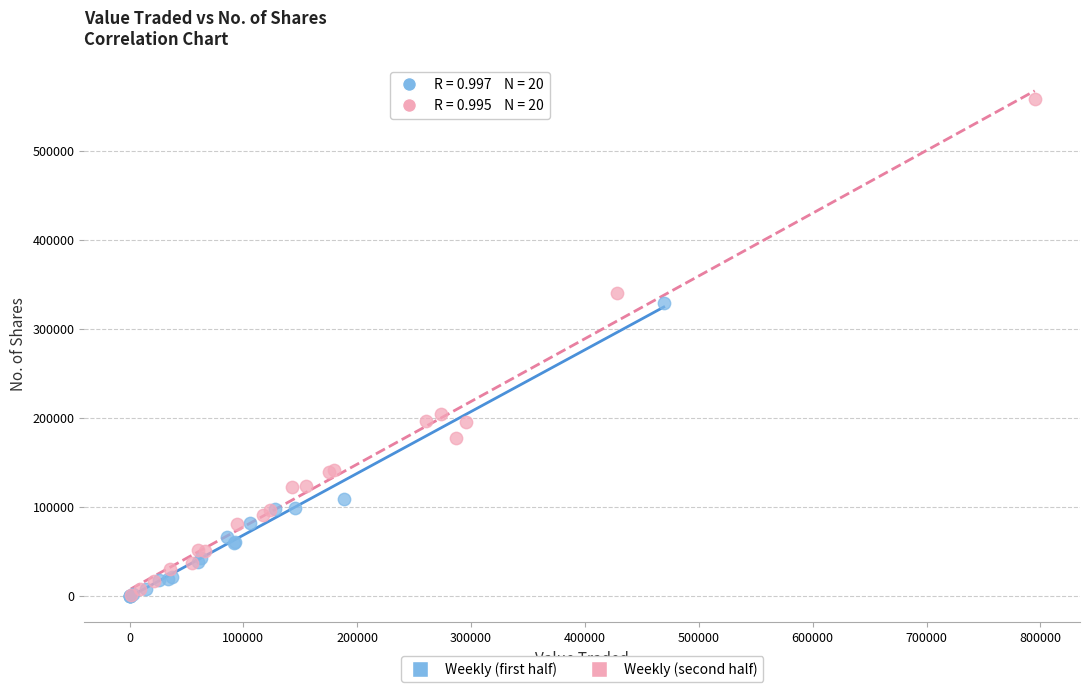

Which series reaches the maximum Y coordinate?

Weekly (second half)